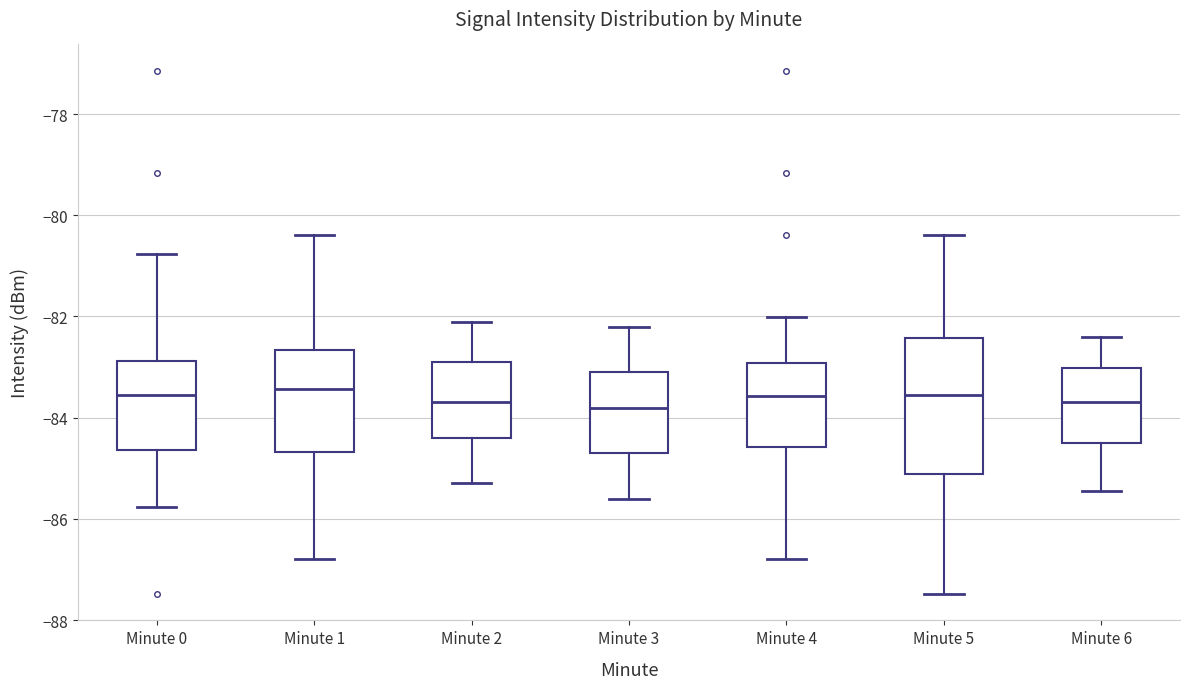

Reading left to right, read every box against the y-axis: the position of its median line, the range the box covers, and the ends of its whiskers. The values are not printed on the chart, so give them approximately, as read against the axis.

Minute 0: median -83.6, box -84.6 to -82.8, whiskers -85.8 to -80.8
Minute 1: median -83.4, box -84.6 to -82.6, whiskers -86.8 to -80.4
Minute 2: median -83.6, box -84.4 to -82.8, whiskers -85.2 to -82.0
Minute 3: median -83.8, box -84.6 to -83.0, whiskers -85.6 to -82.2
Minute 4: median -83.6, box -84.6 to -83.0, whiskers -86.8 to -82.0
Minute 5: median -83.6, box -85.2 to -82.4, whiskers -87.4 to -80.4
Minute 6: median -83.6, box -84.4 to -83.0, whiskers -85.4 to -82.4